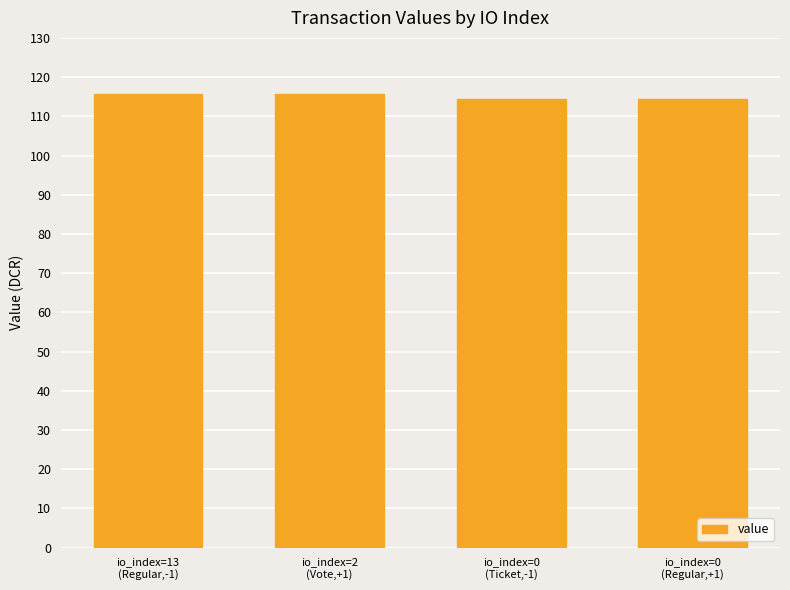

Count the values in the range 114 to 115.

2